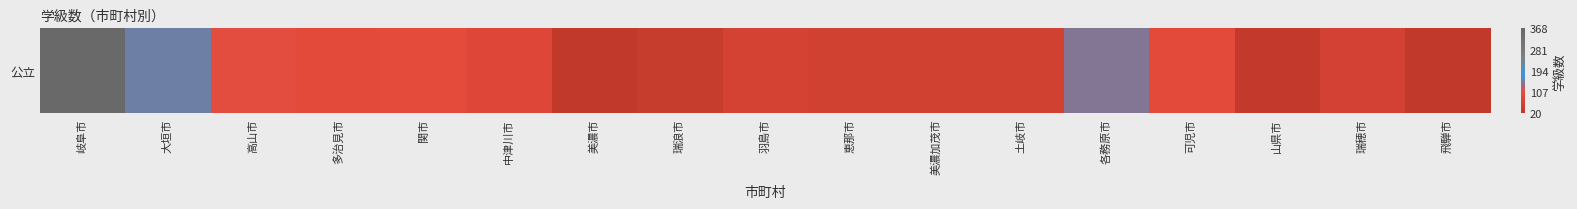

The value at 大垣市 is 154. True or false?

True